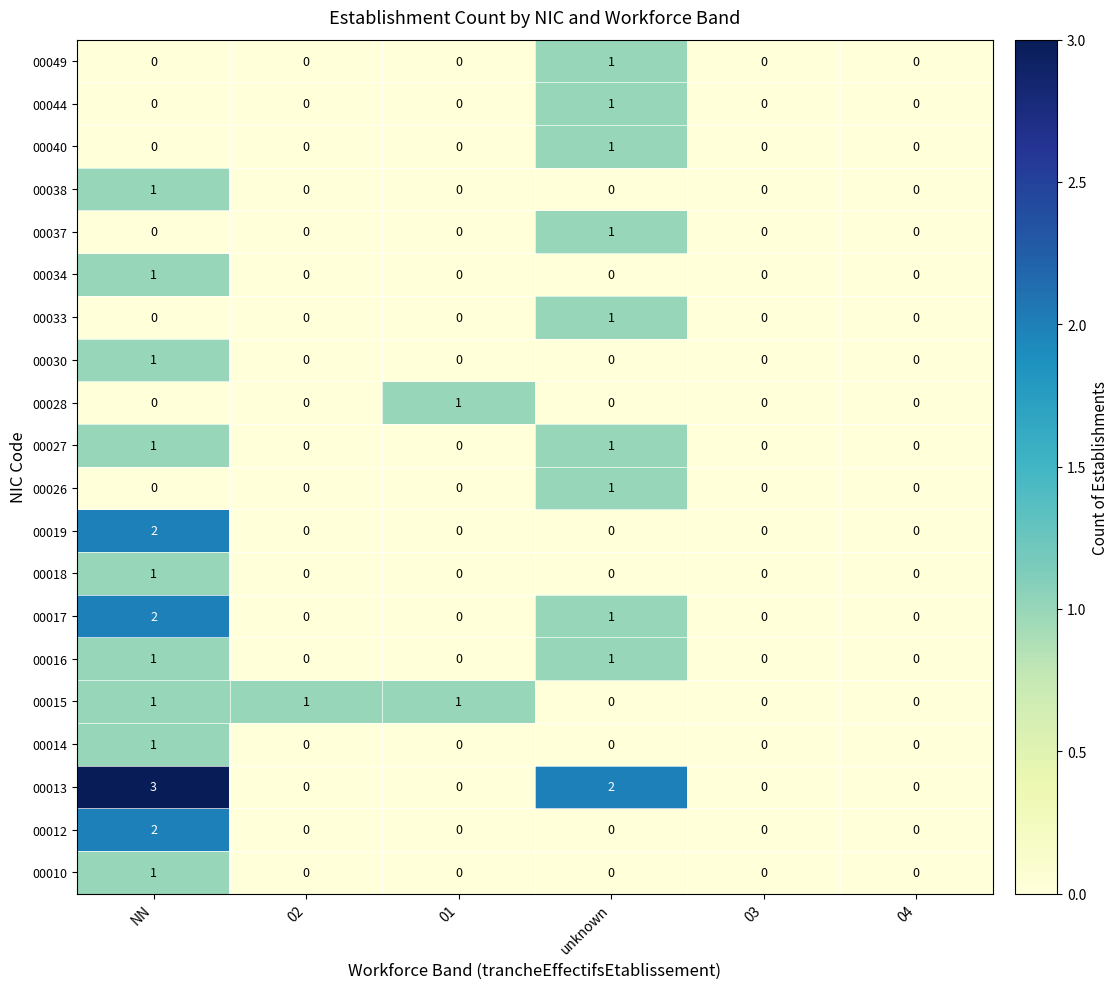

True or false: 00017 has a value of 0 at 04.

True